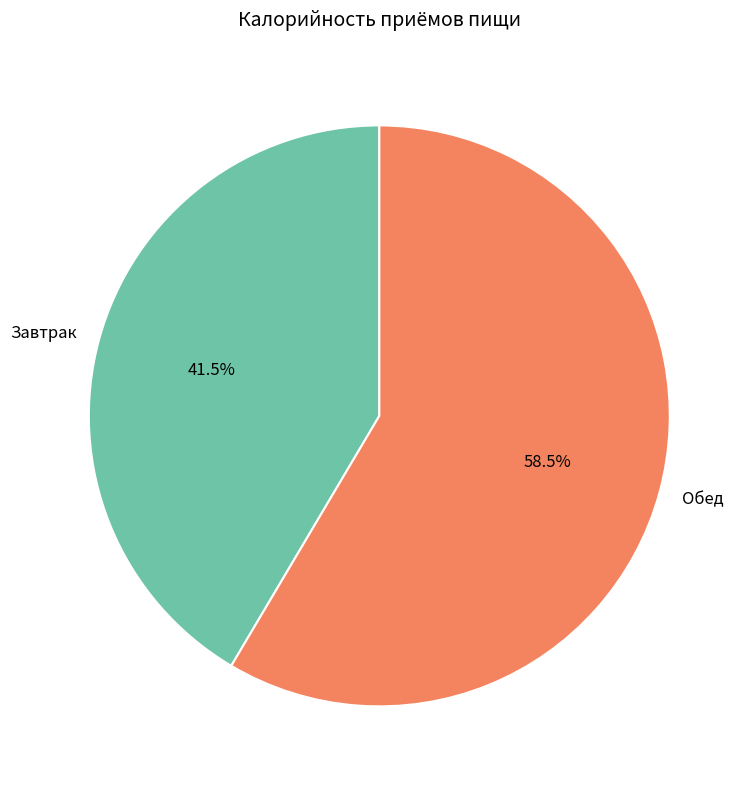

Do Завтрак and Обед together represent more than half of the pie?

Yes